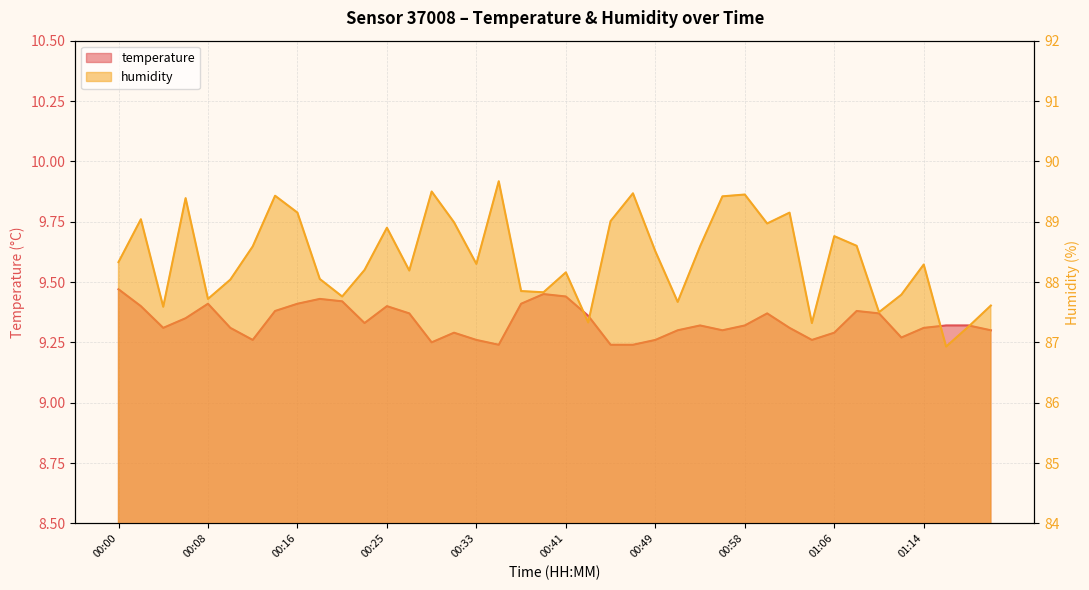

Is it true that humidity equals 89.4 at 00:14?

True